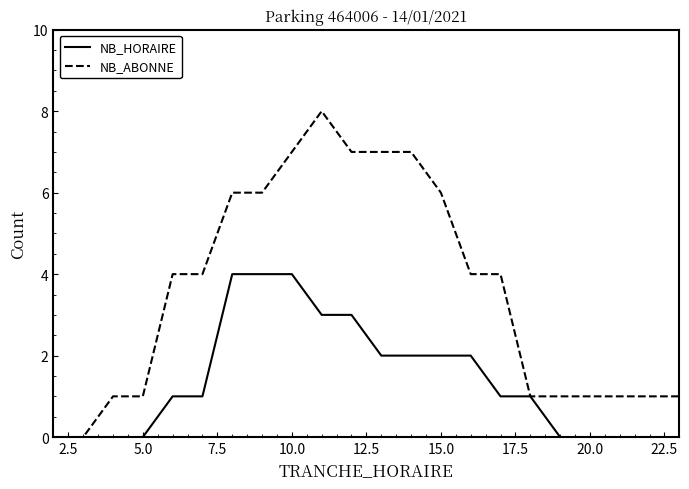

Is this an area chart (filled region under the line)?

No